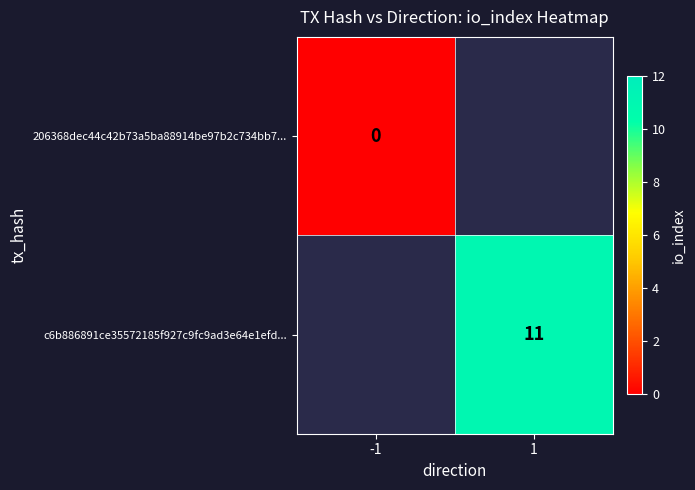

Is it true that c6b886891ce35572185f927c9fc9ad3e64e1efd... equals 15 at 1?

False